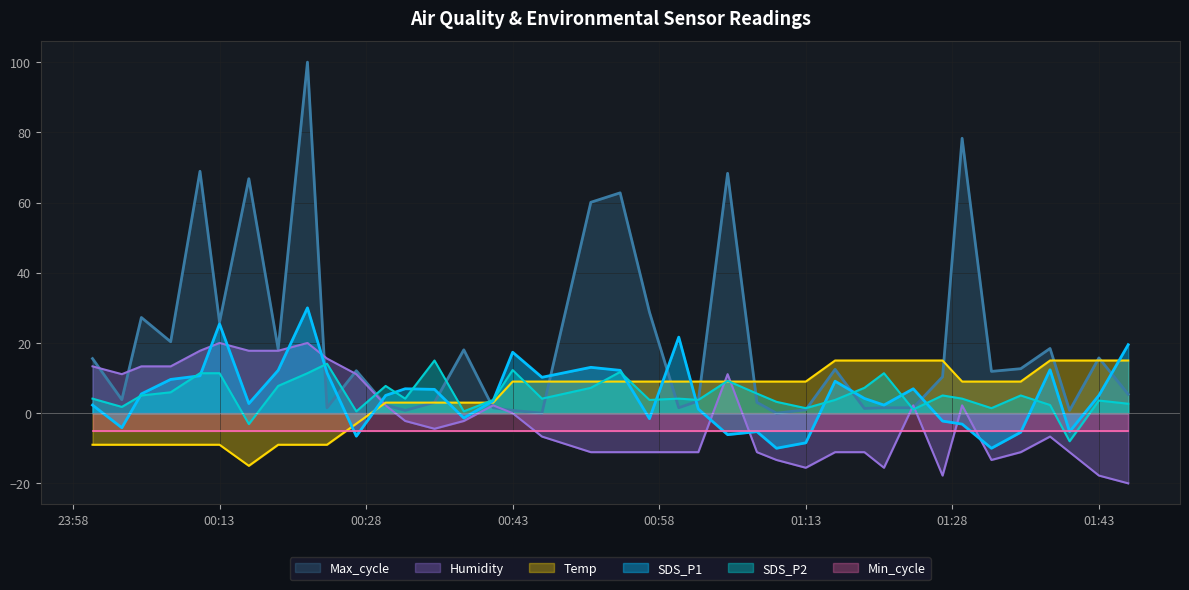

True or false: SDS_P2 and Temp cross at least once.

True